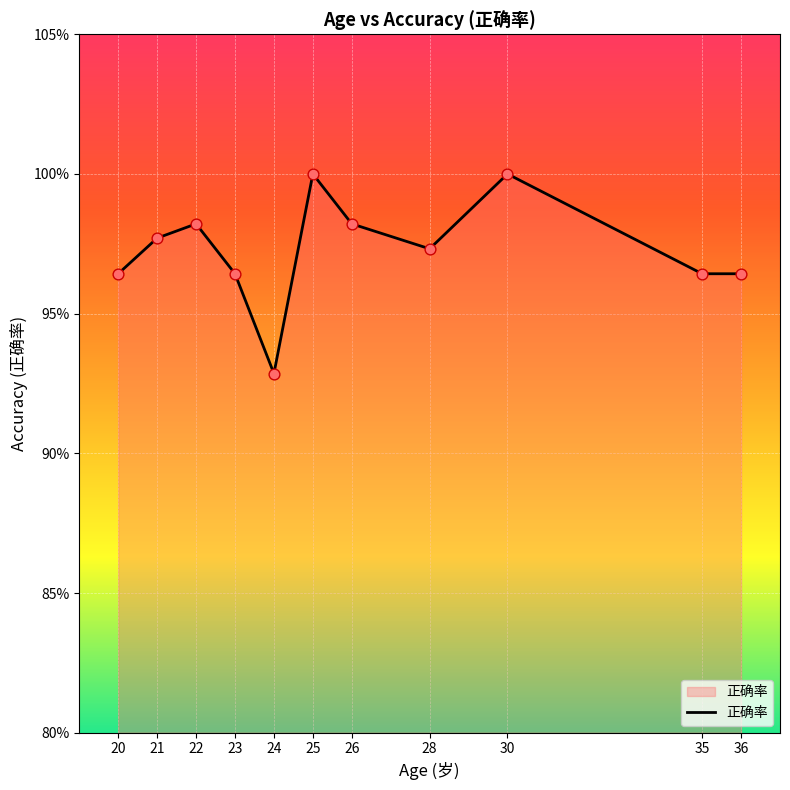

Between 25 and 20, which is larger?

25